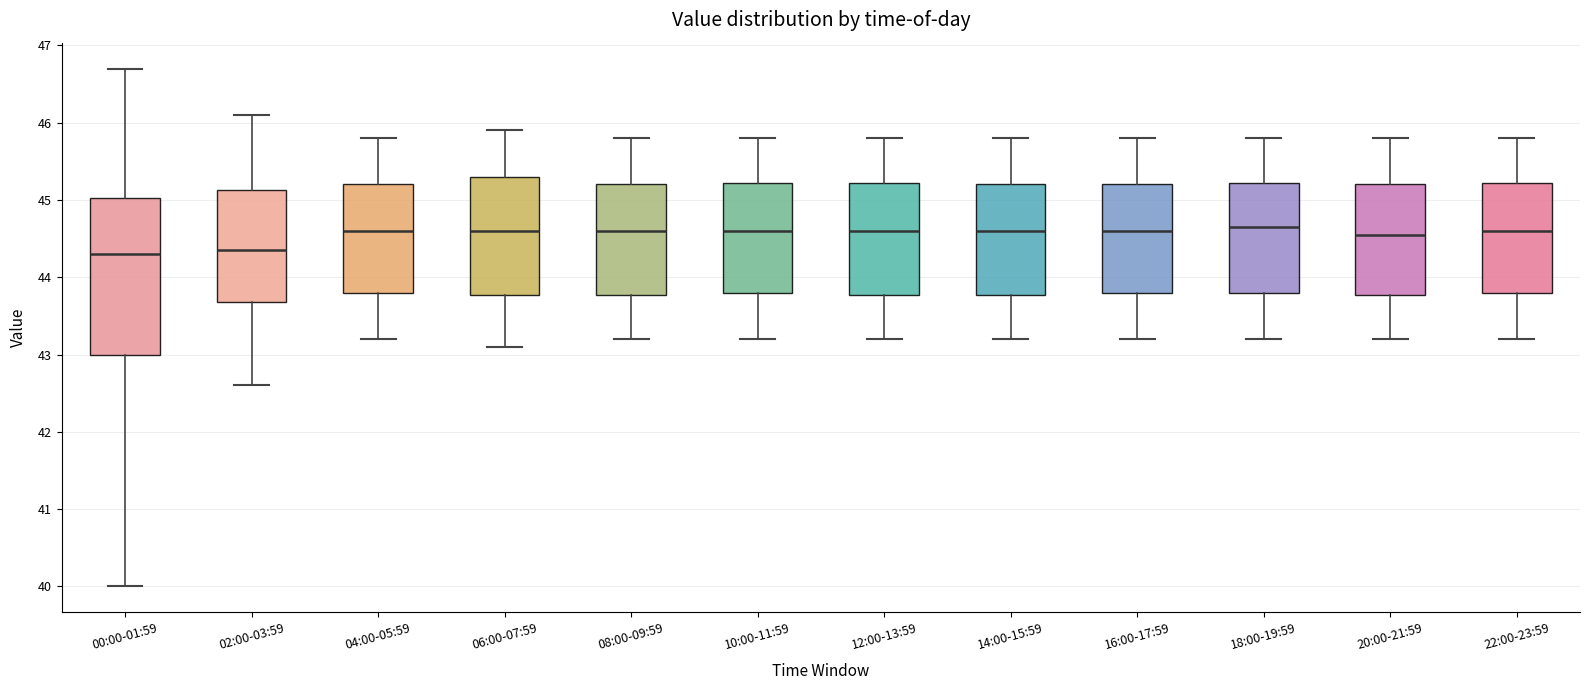

Which box is the tallest, from its lower edge to its upper edge?

00:00-01:59